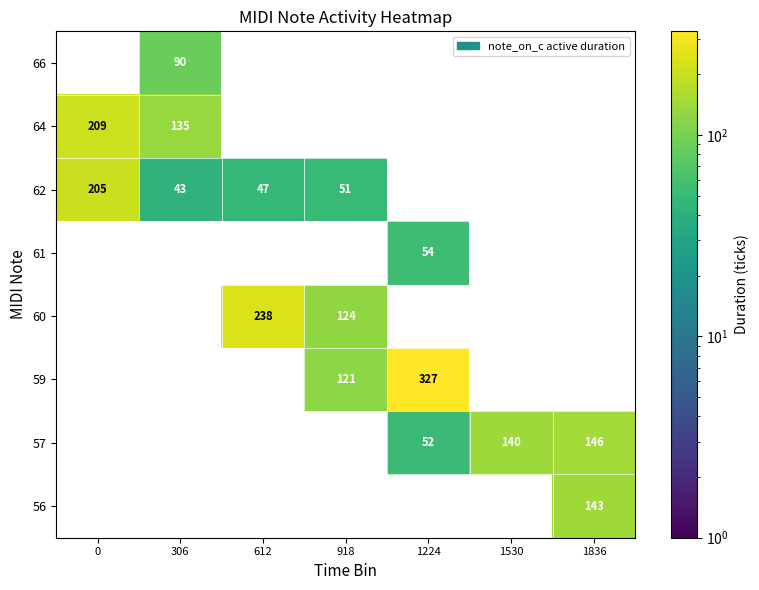

The value of 62 at 612 is 47. True or false?

True